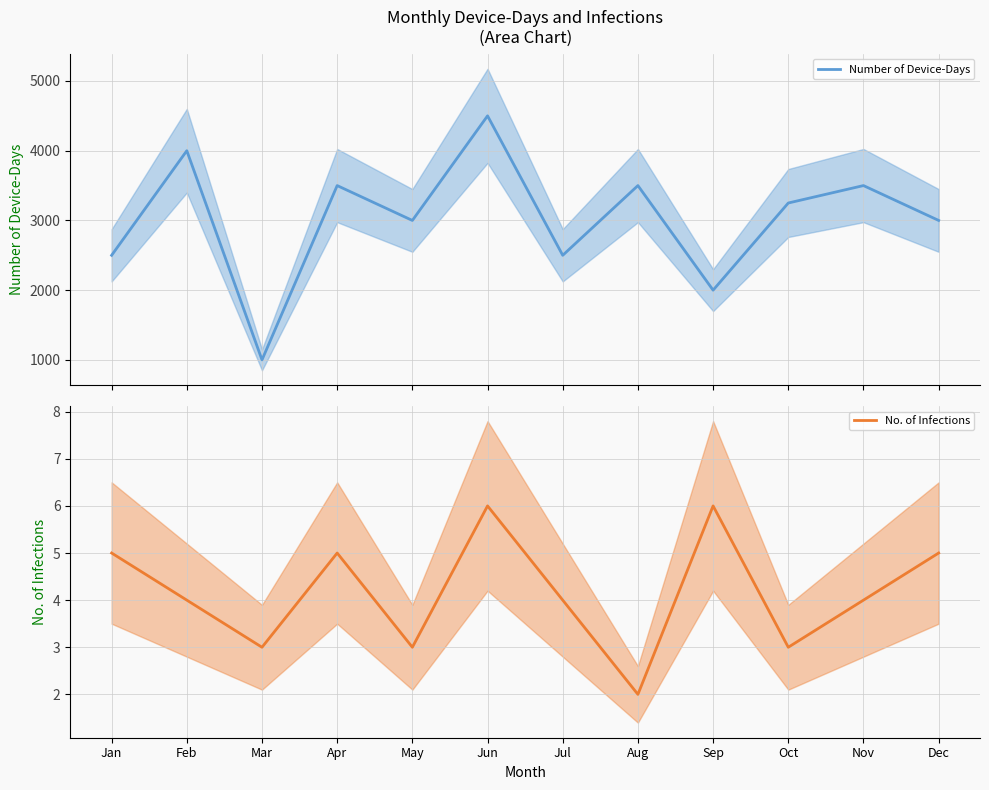

How many interior local valleys does the No. of Infections series have?

4